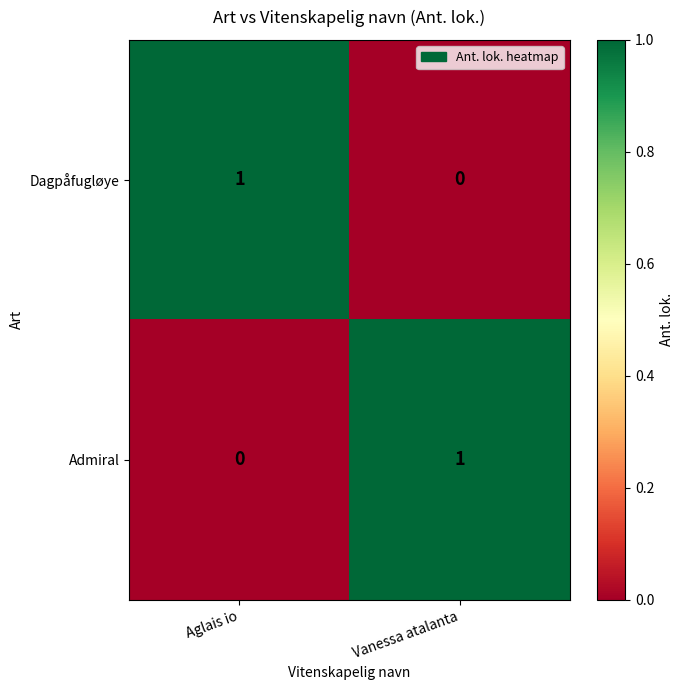

At Aglais io, list the series in order from smallest to largest.

Admiral, Dagpåfugløye